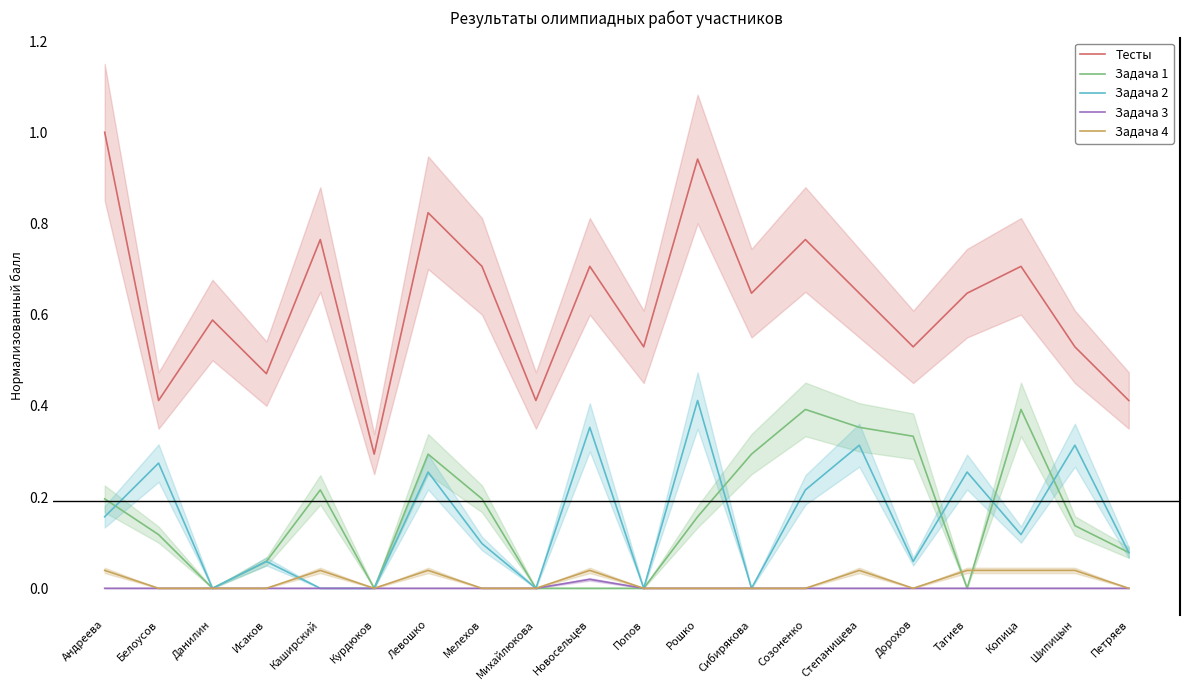

Reading left to right, list all the values displayed in this chart.

Тесты: Андреева=1.0	Белоусов=0.4	Данилин=0.6	Исаков=0.5	Каширский=0.8	Курдюков=0.3	Левошко=0.8	Мелехов=0.7	Михайлюкова=0.4	Новосельцев=0.7	Попов=0.5	Рошко=0.9	Сибирякова=0.6	Созоненко=0.8	Степанищева=0.6	Дорохов=0.5	Тагиев=0.6	Копица=0.7	Шипицын=0.5	Петряев=0.4
Задача 1: Андреева=0.2	Белоусов=0.1	Данилин=0.0	Исаков=0.1	Каширский=0.2	Курдюков=0.0	Левошко=0.3	Мелехов=0.2	Михайлюкова=0.0	Новосельцев=0.0	Попов=0.0	Рошко=0.2	Сибирякова=0.3	Созоненко=0.4	Степанищева=0.4	Дорохов=0.3	Тагиев=0.0	Копица=0.4	Шипицын=0.1	Петряев=0.1
Задача 2: Андреева=0.2	Белоусов=0.3	Данилин=0.0	Исаков=0.1	Каширский=0.0	Курдюков=0.0	Левошко=0.3	Мелехов=0.1	Михайлюкова=0.0	Новосельцев=0.4	Попов=0.0	Рошко=0.4	Сибирякова=0.0	Созоненко=0.2	Степанищева=0.3	Дорохов=0.1	Тагиев=0.3	Копица=0.1	Шипицын=0.3	Петряев=0.1
Задача 3: Андреева=0.0	Белоусов=0.0	Данилин=0.0	Исаков=0.0	Каширский=0.0	Курдюков=0.0	Левошко=0.0	Мелехов=0.0	Михайлюкова=0.0	Новосельцев=0.0	Попов=0.0	Рошко=0.0	Сибирякова=0.0	Созоненко=0.0	Степанищева=0.0	Дорохов=0.0	Тагиев=0.0	Копица=0.0	Шипицын=0.0	Петряев=0.0
Задача 4: Андреева=0.0	Белоусов=0.0	Данилин=0.0	Исаков=0.0	Каширский=0.0	Курдюков=0.0	Левошко=0.0	Мелехов=0.0	Михайлюкова=0.0	Новосельцев=0.0	Попов=0.0	Рошко=0.0	Сибирякова=0.0	Созоненко=0.0	Степанищева=0.0	Дорохов=0.0	Тагиев=0.0	Копица=0.0	Шипицын=0.0	Петряев=0.0